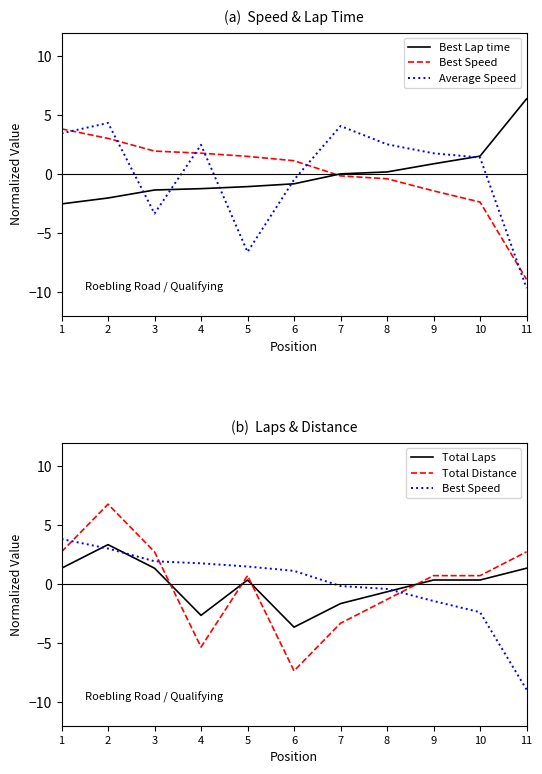

What is the difference between the maximum and second lowest values in the Average Speed series?

11.0